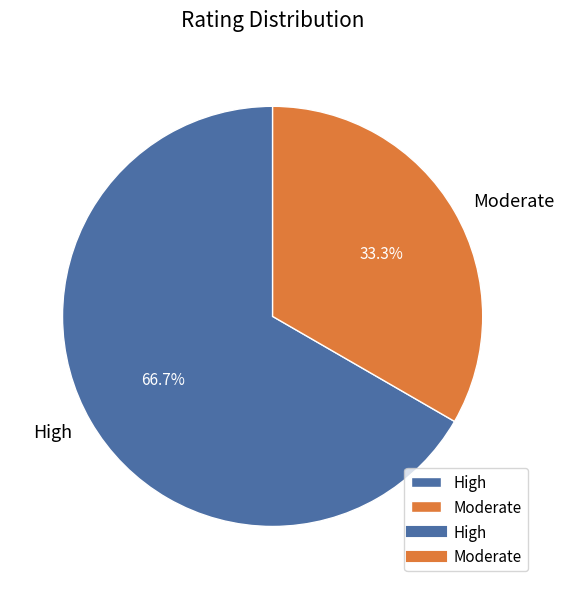

How many segments does this pie chart have?

2